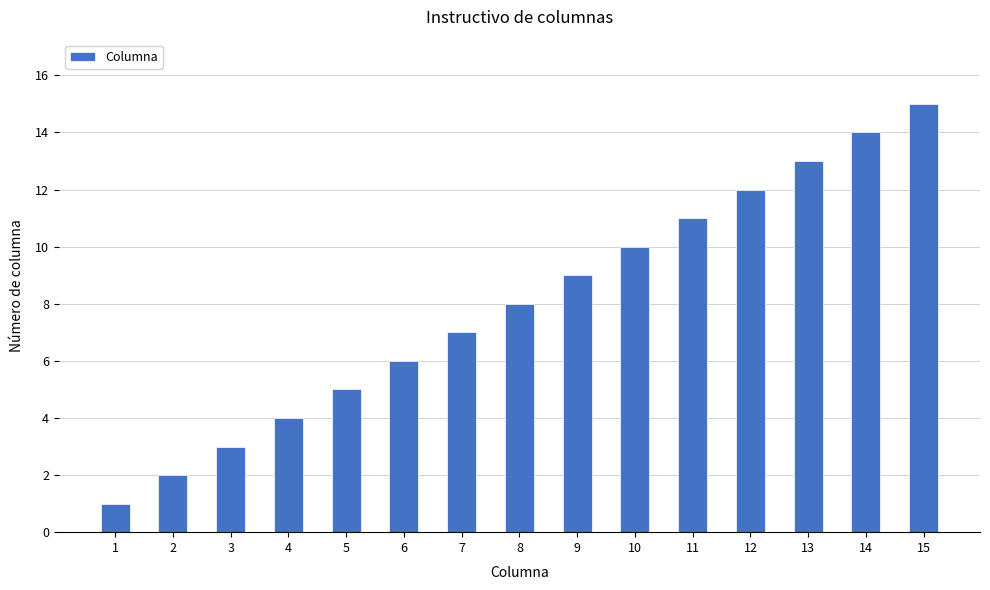

Reading right to left, list all the values displayed in this chart.

15=15	14=14	13=13	12=12	11=11	10=10	9=9	8=8	7=7	6=6	5=5	4=4	3=3	2=2	1=1